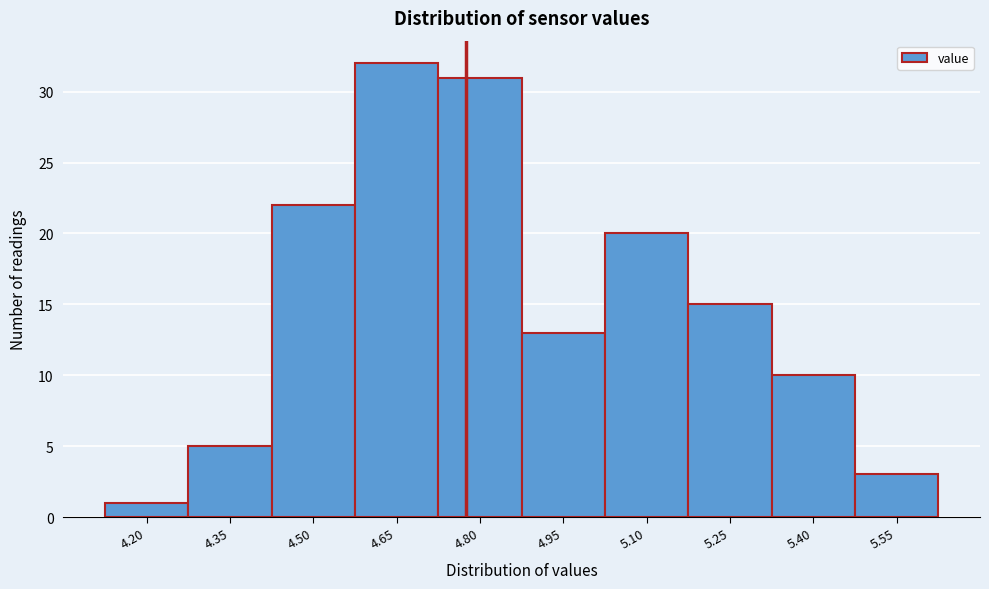

Reading right to left, what are all the values shown in this chart?

5.55=3	5.40=10	5.25=15	5.10=20	4.95=13	4.80=31	4.65=32	4.50=22	4.35=5	4.20=1